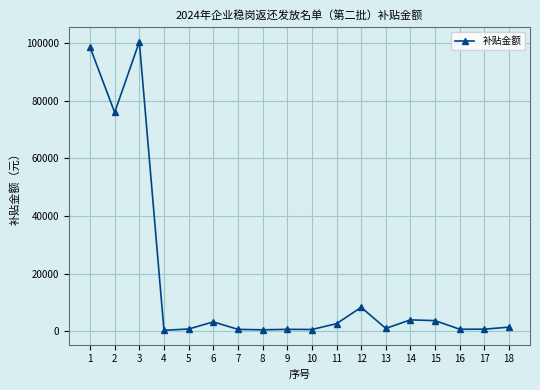

Is it true that the value at 3 is 53167?

False